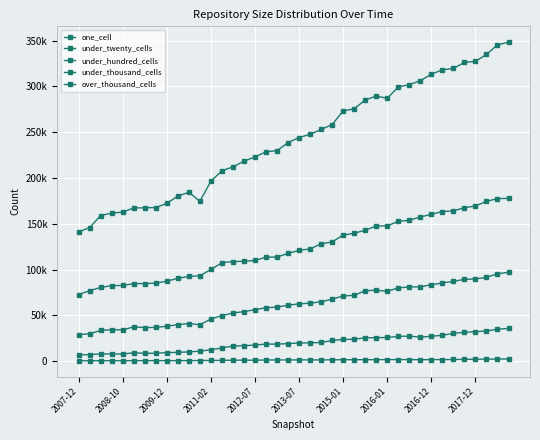

True or false: over_thousand_cells and one_cell intersect in this chart.

False